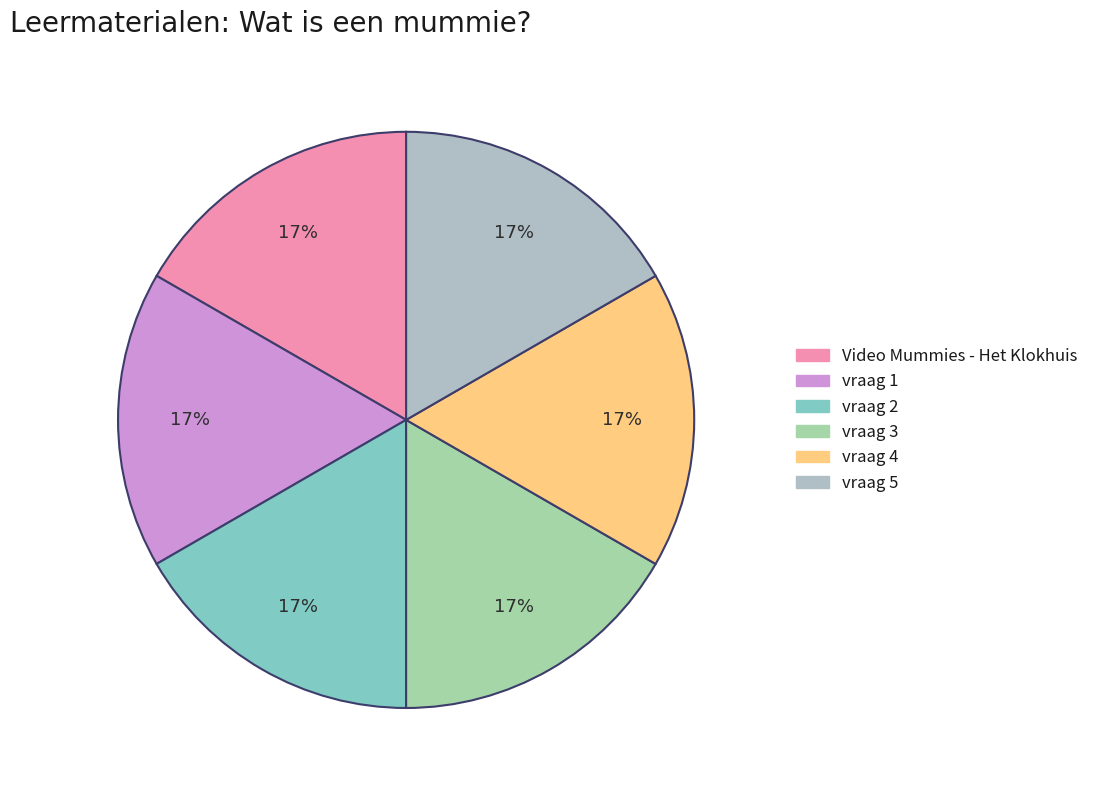

True or false: vraag 1 accounts for 17% of the total.

True